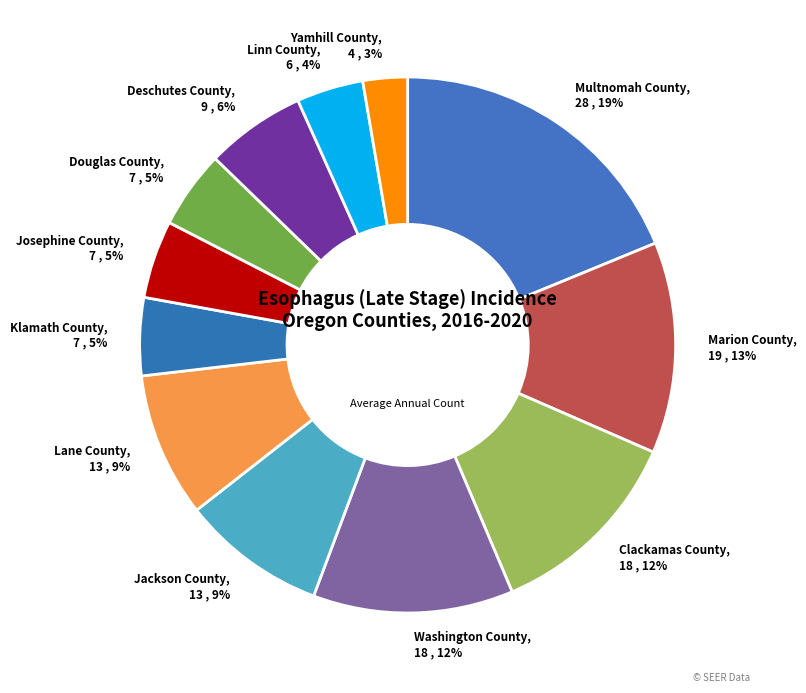

Which category has the biggest portion of the pie?

Multnomah County